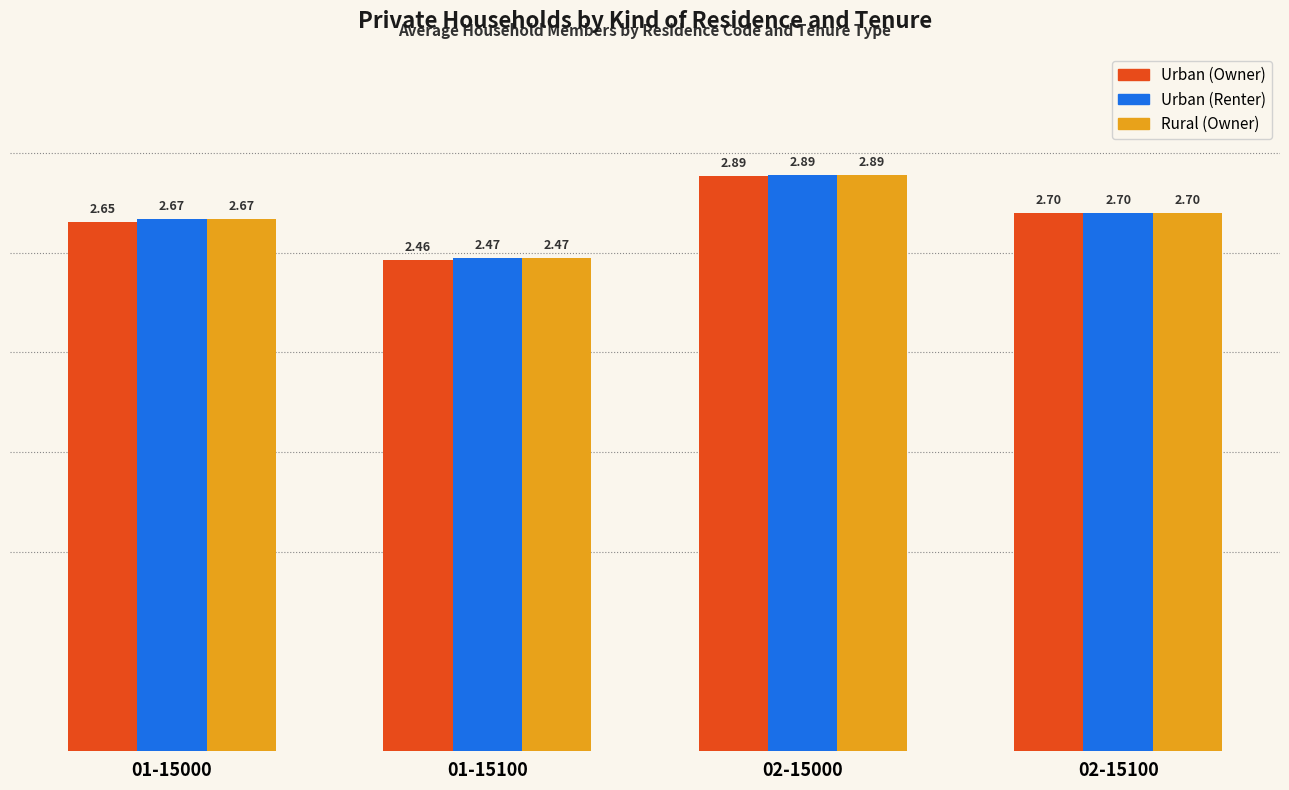

Does the chart contain stacked bars?

No